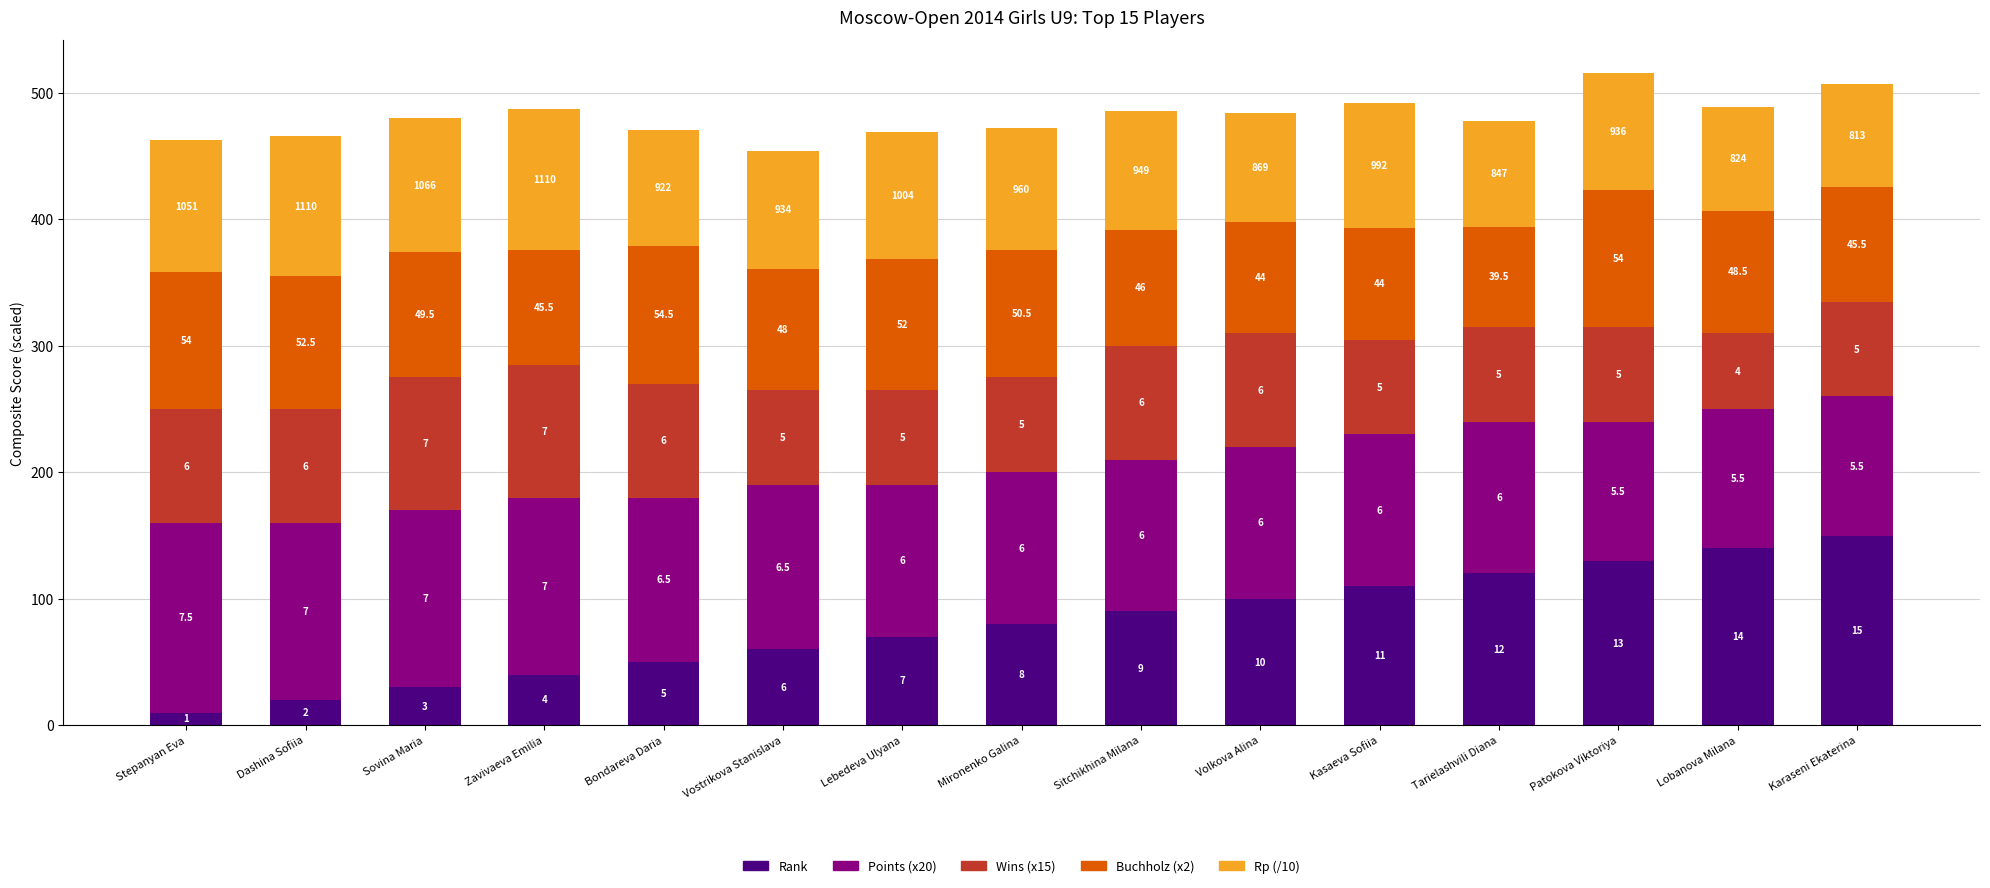

At which label does Rank first exceed 80?

Sitchikhina Milana